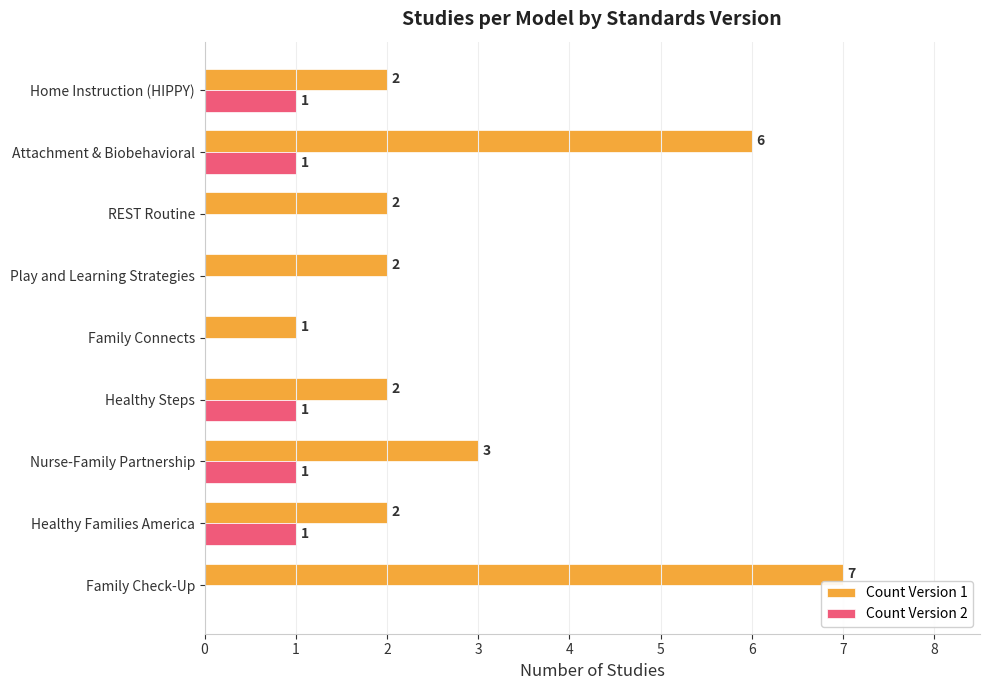

How many data points does each series have?

9